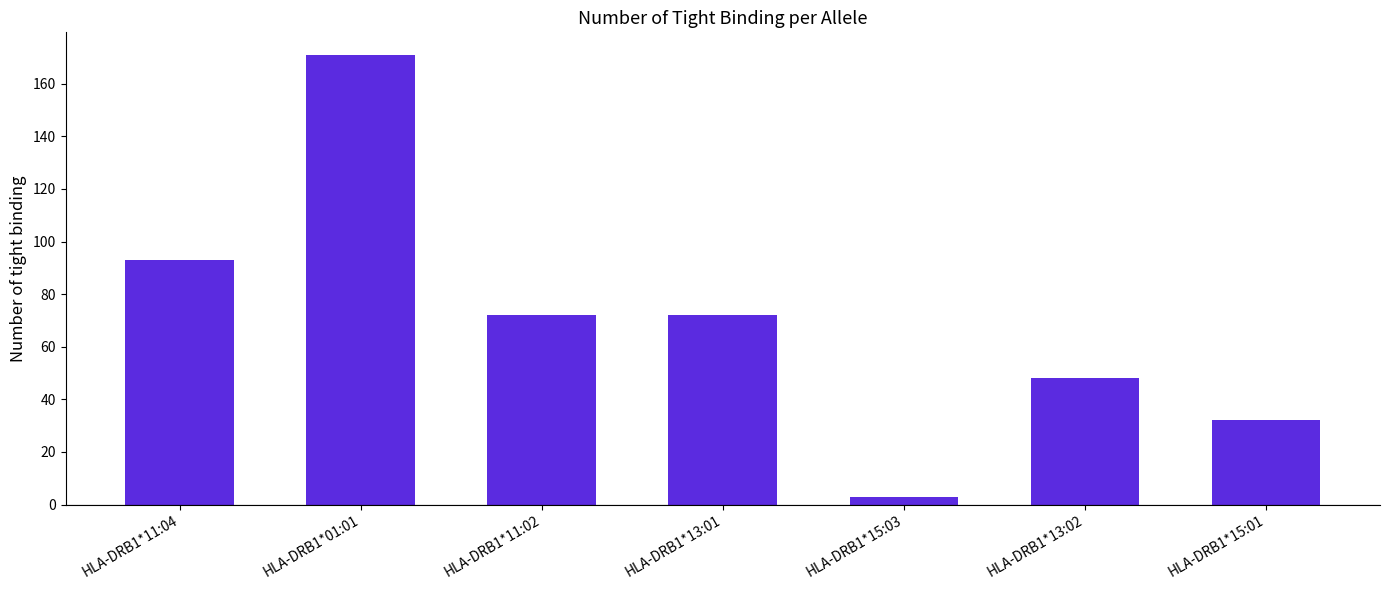

Does the chart contain stacked bars?

No